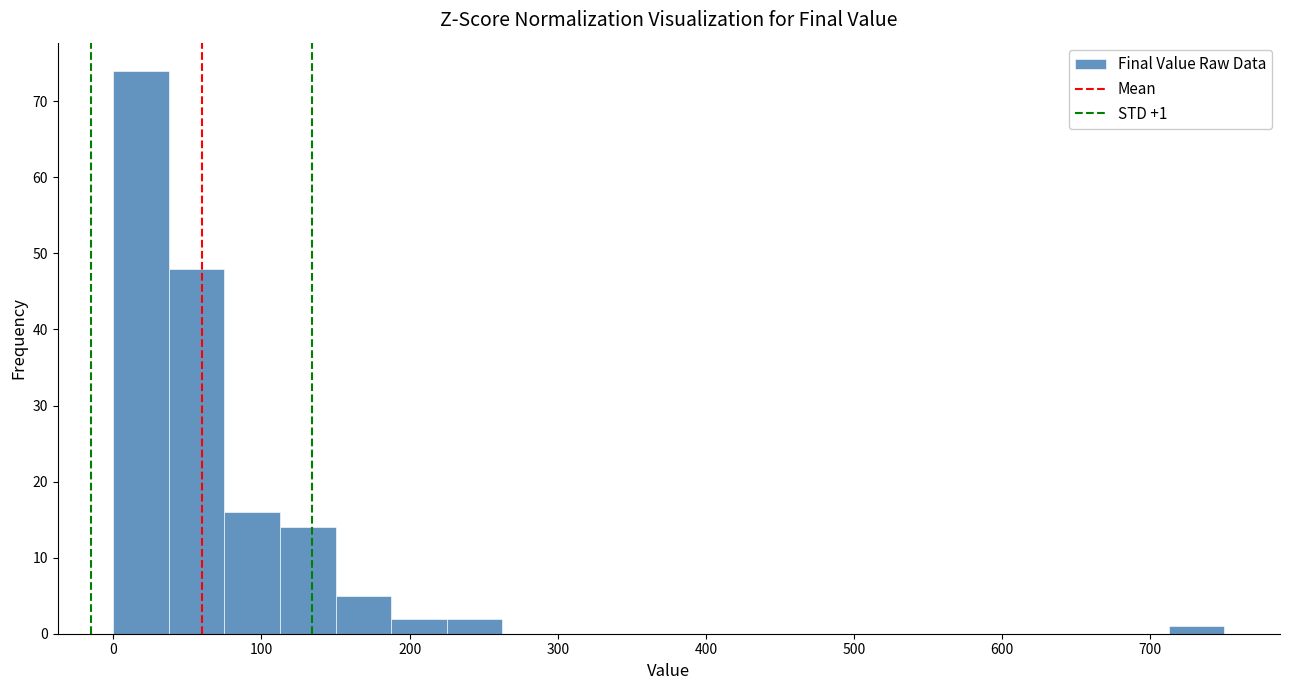

Around what value on the x-axis is the tallest bar? Give the approximate position of its centre, as read against the axis.

20